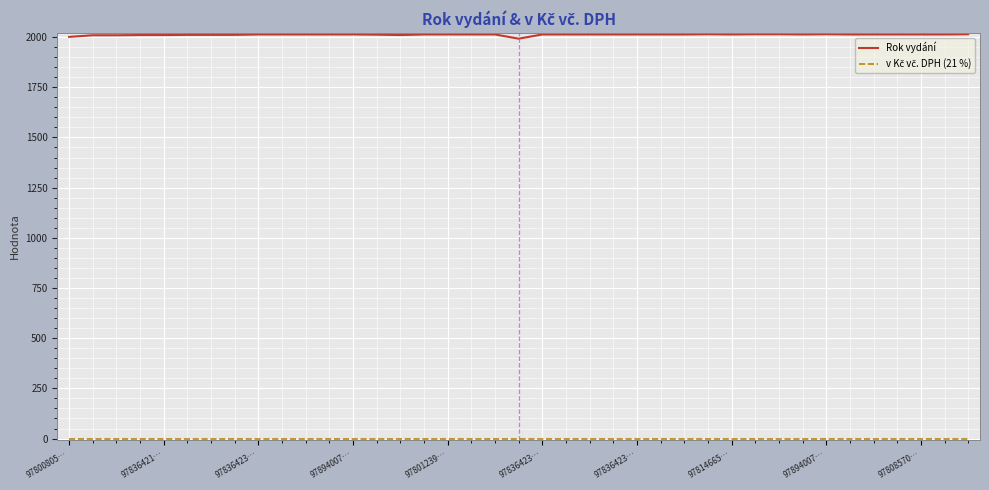

Which series has the largest total across all categories?

Rok vydání